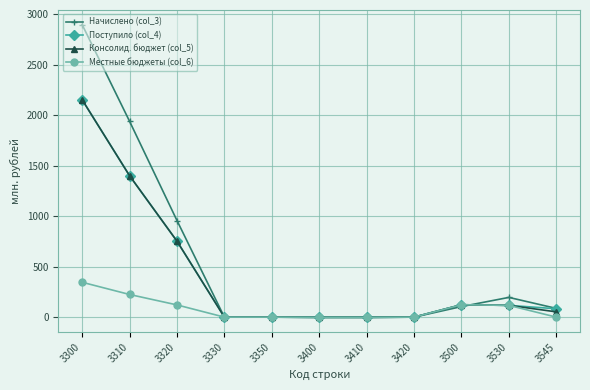

What is the difference between the highest and lowest values at 3300?

2552.5